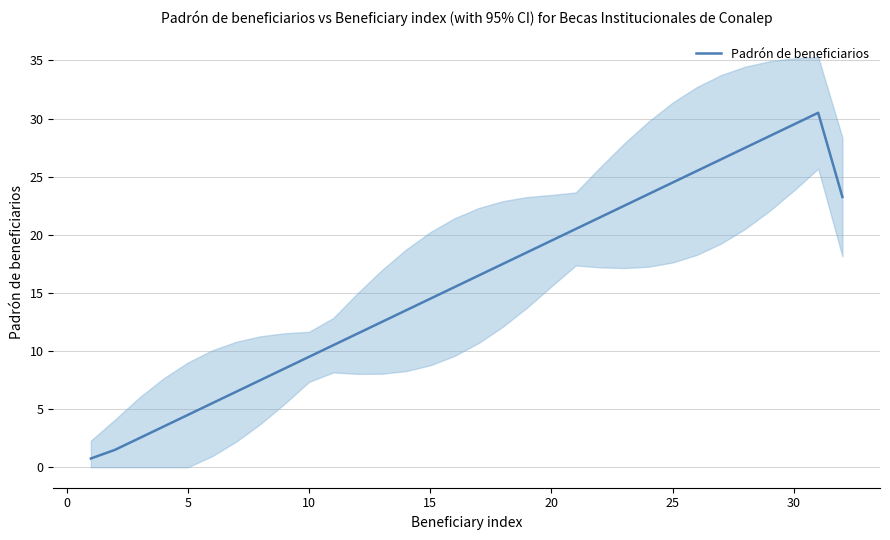

What is the highest value of the Padrón de beneficiarios series?

30.5